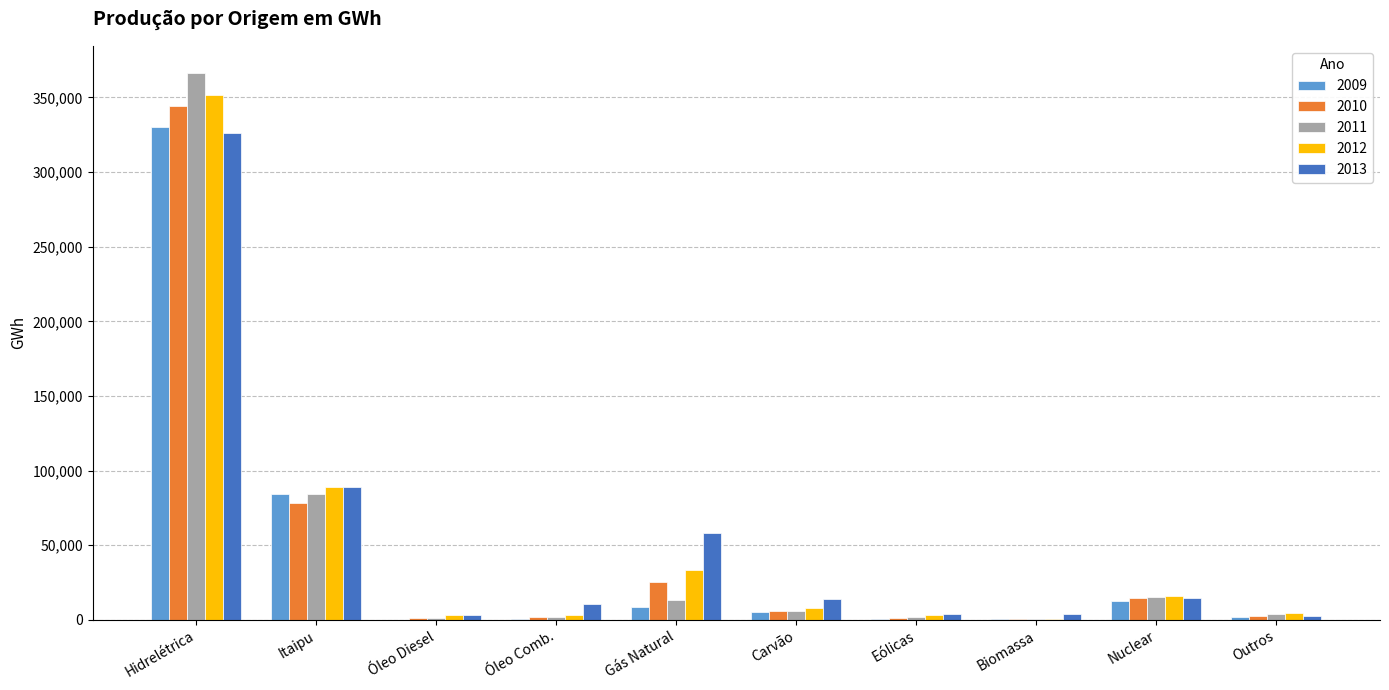

How many series are shown in this chart?

5